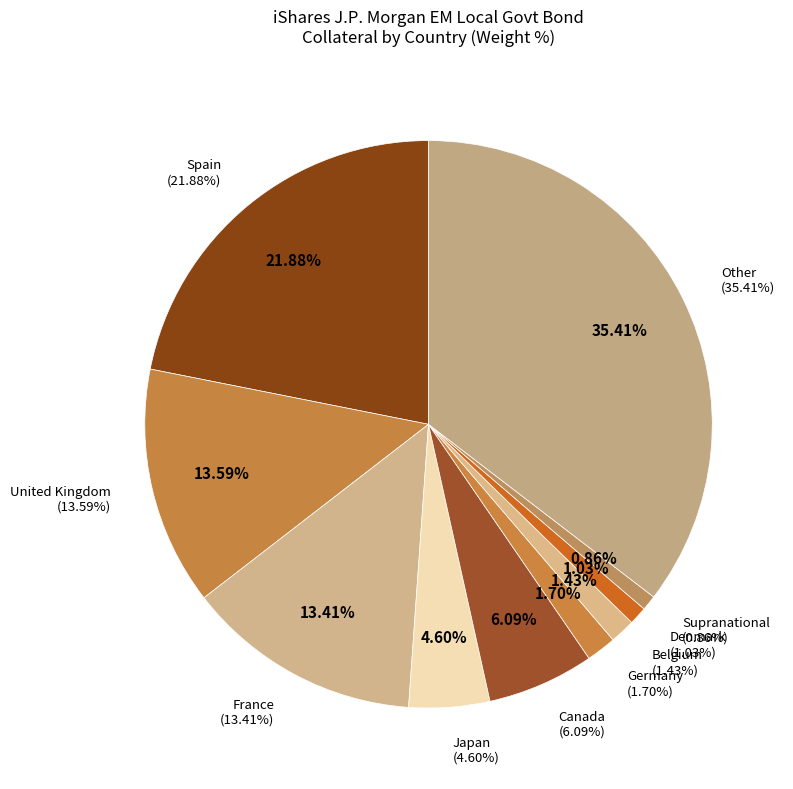

How many segments does this pie chart have?

10